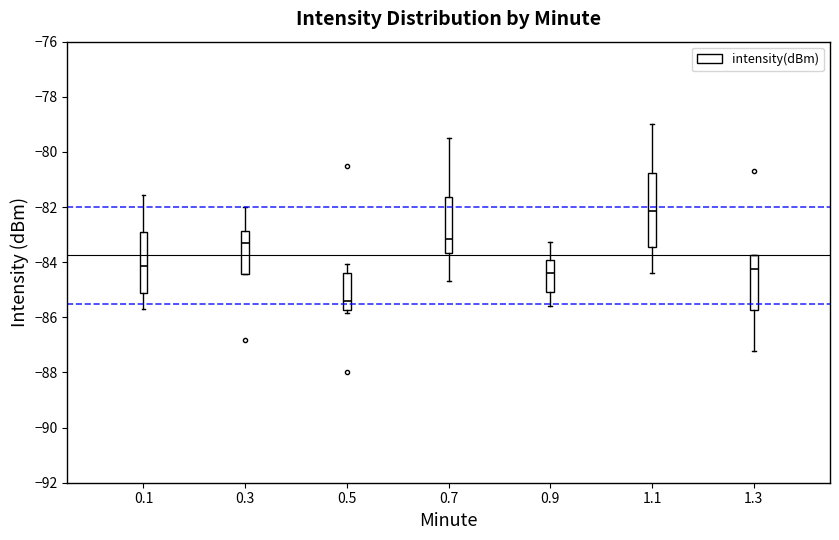

Where does the median line of the box at x = 1.3 sit on the y-axis? The values are not printed on the chart, so give them approximately, as read against the axis.

-84.2